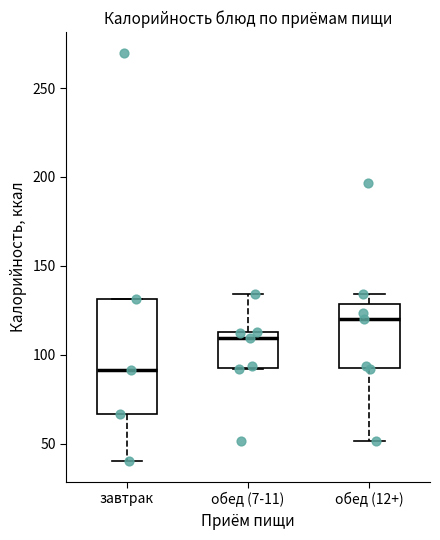

Comparing the boxes themselves (not the whiskers), which one is the tallest?

завтрак